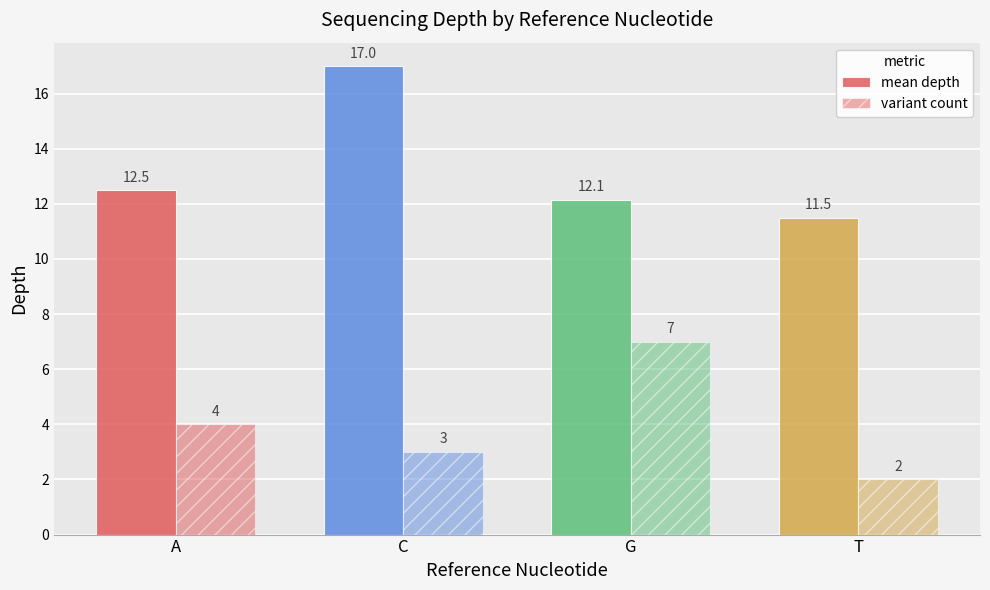

What position from the left is C?

2